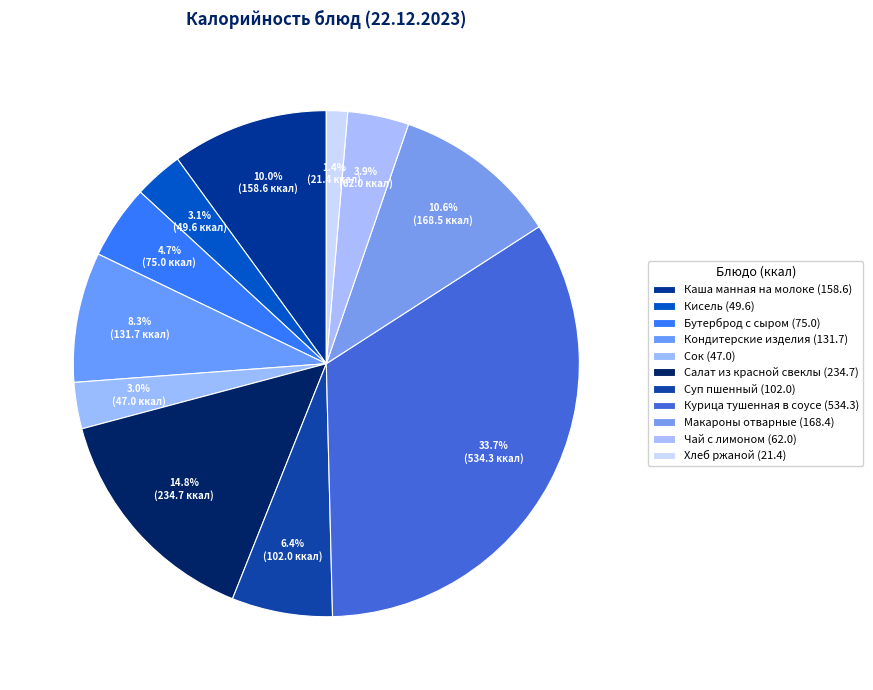

Count the number of slices in the pie.

11